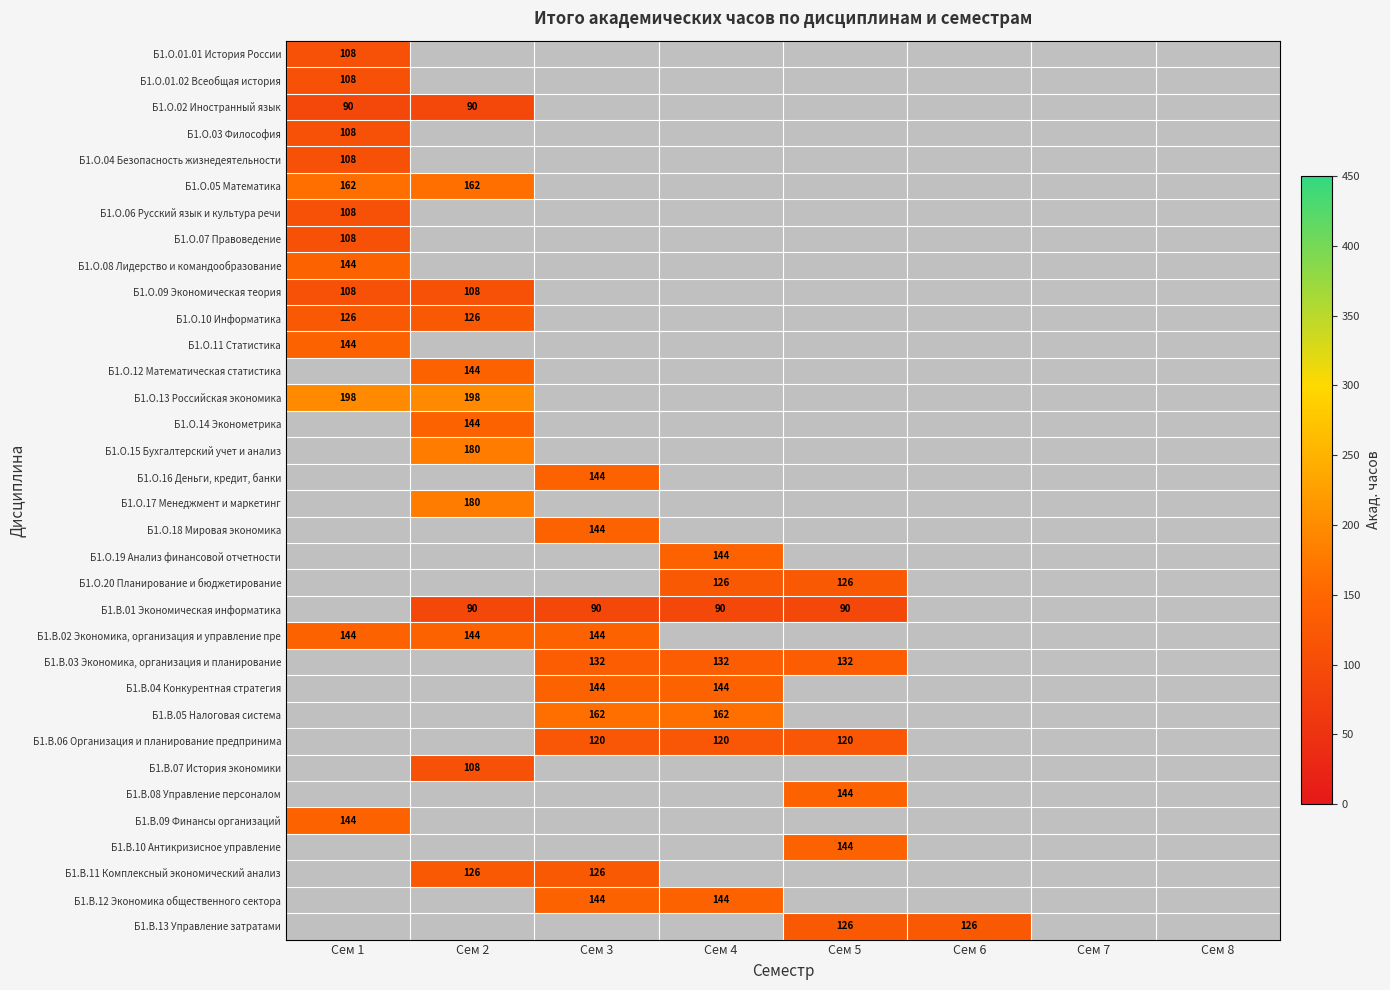

Is it true that Б1.В.03 Экономика, организация и планирование equals 193 at Сем 5?

False